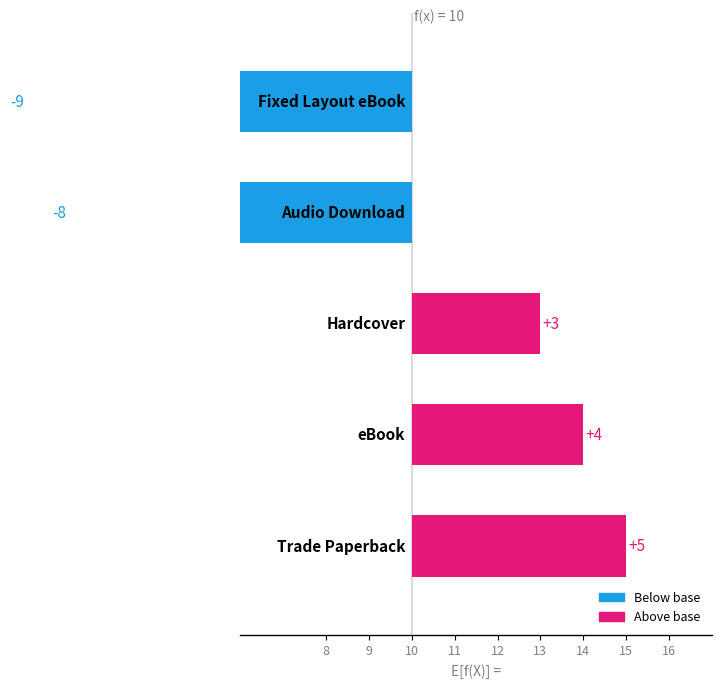

Does the chart contain stacked bars?

No